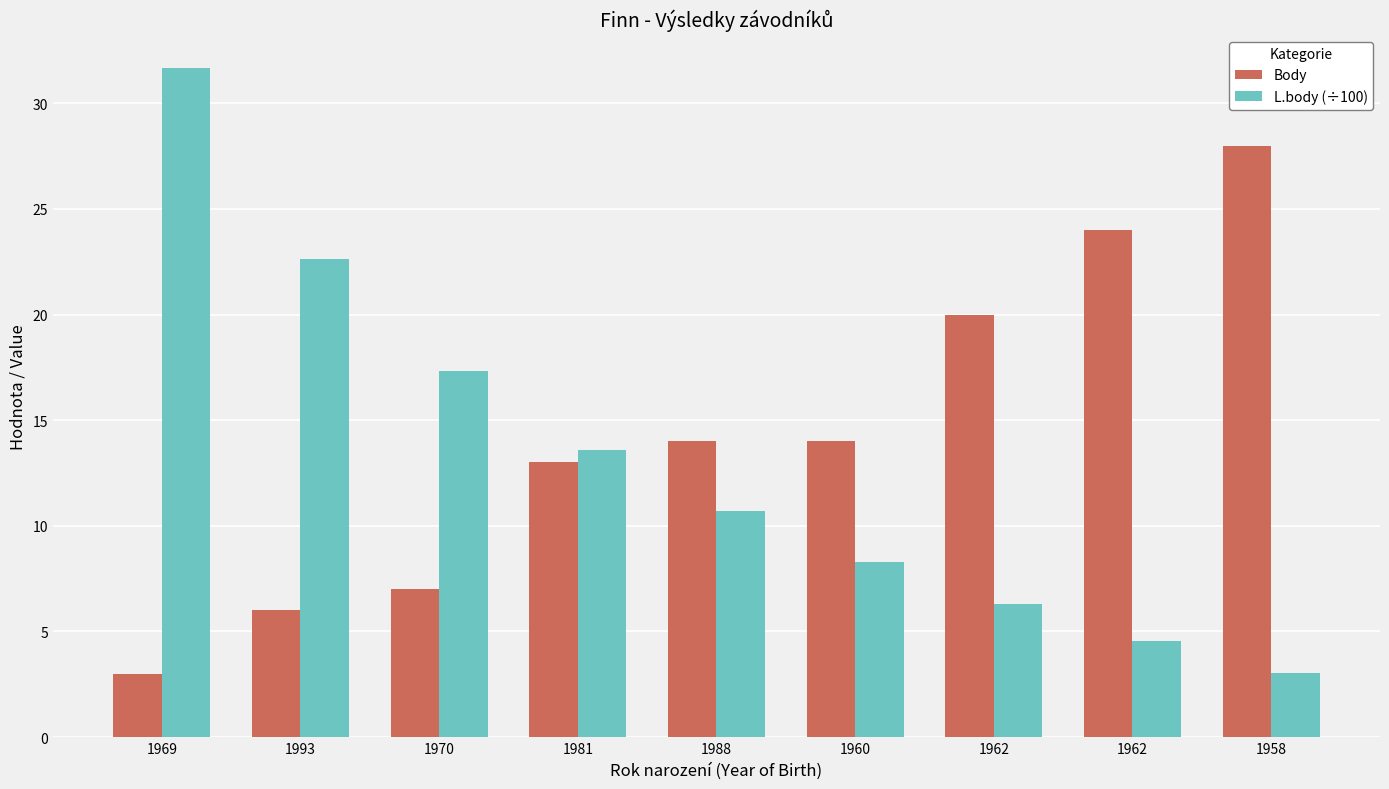

What is the difference between the maximum and minimum values in the Body series?

25.0